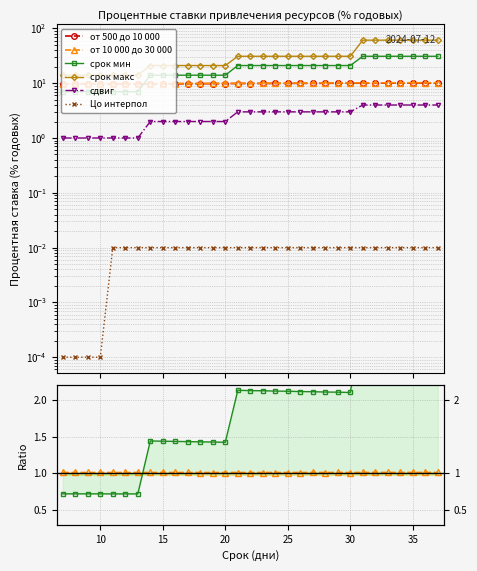

True or false: Цо интерпол and от 10 000 до 30 000 cross at least once.

False